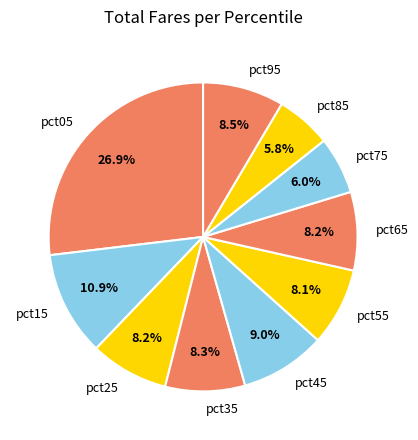

Count the number of slices in the pie.

10